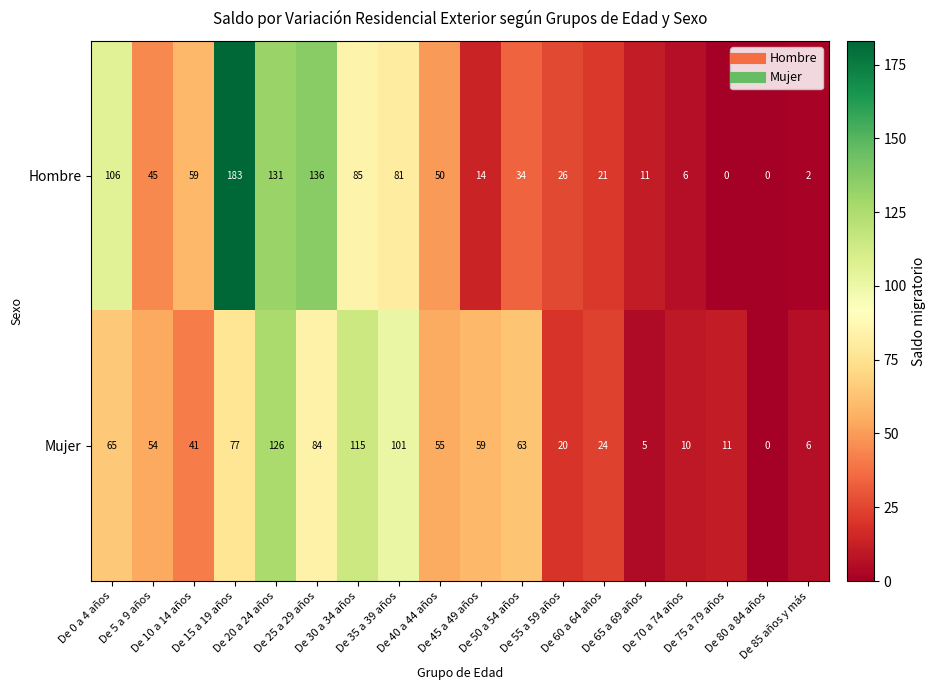

What is the difference between the maximum and minimum values in the Hombre series?

183